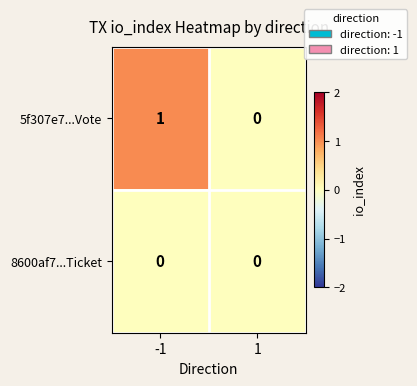

Is the value of 5f307e7...Vote at -1 greater than the value of 8600af7...Ticket at 1?

Yes